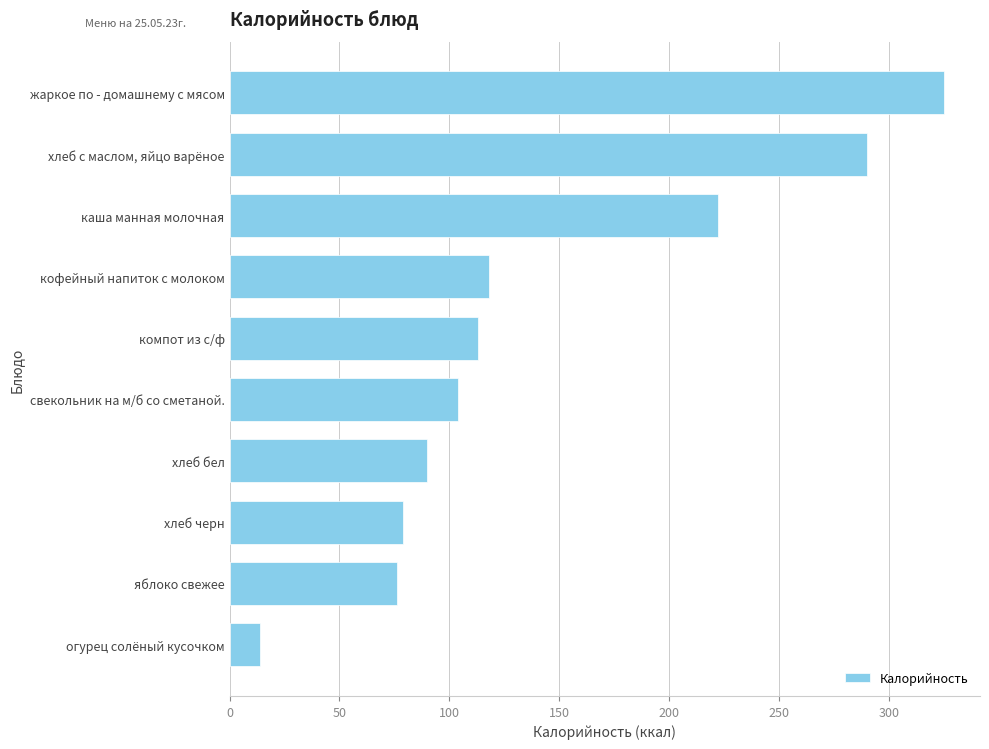

The chart shows a value of 172 at свекольник на м/б со сметаной.. True or false?

False